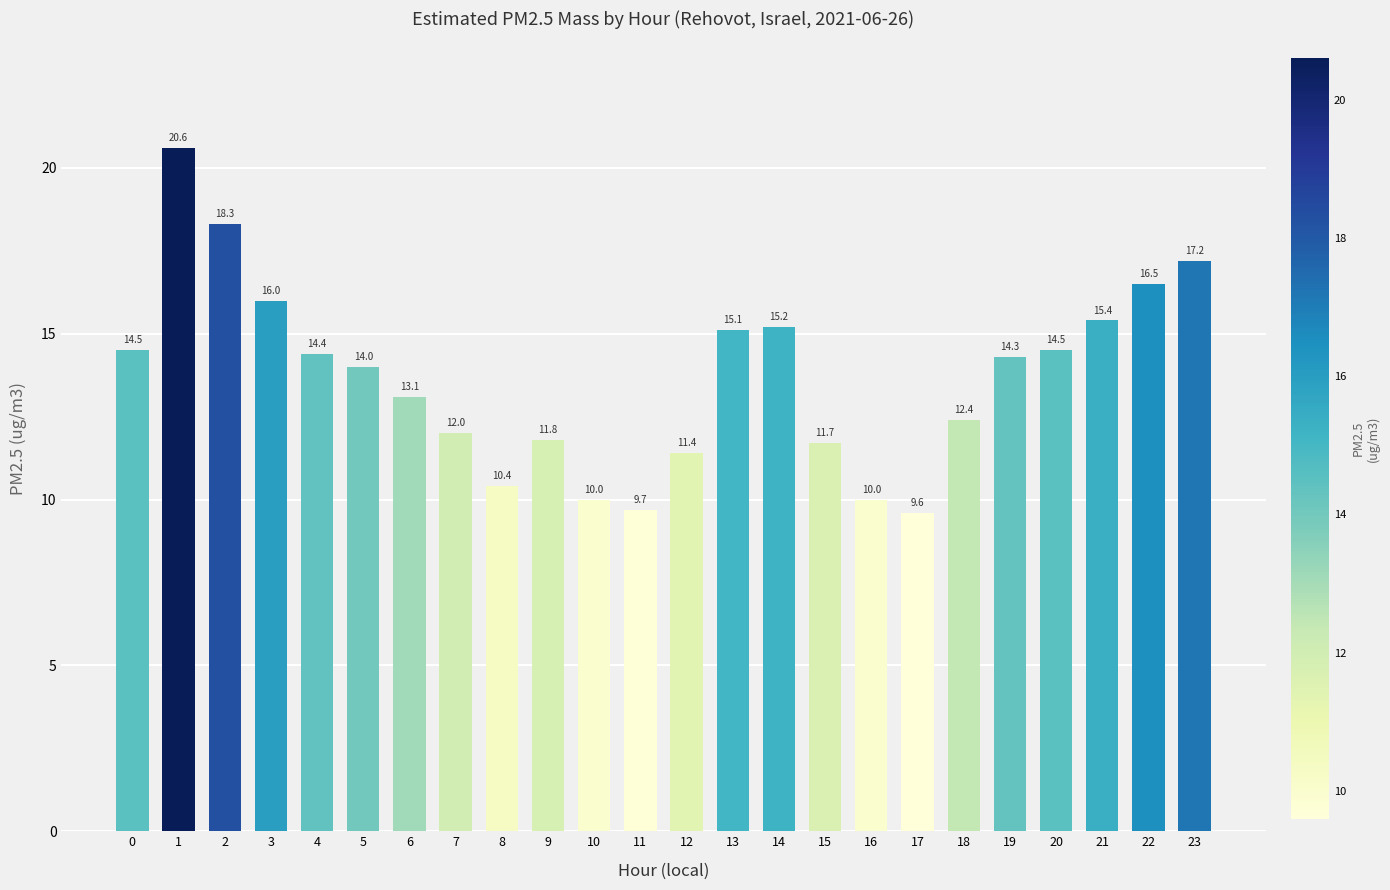

Reading left to right, what are all the values shown in this chart?

0=14.5	1=20.6	2=18.3	3=16.0	4=14.4	5=14.0	6=13.1	7=12.0	8=10.4	9=11.8	10=10.0	11=9.7	12=11.4	13=15.1	14=15.2	15=11.7	16=10.0	17=9.6	18=12.4	19=14.3	20=14.5	21=15.4	22=16.5	23=17.2